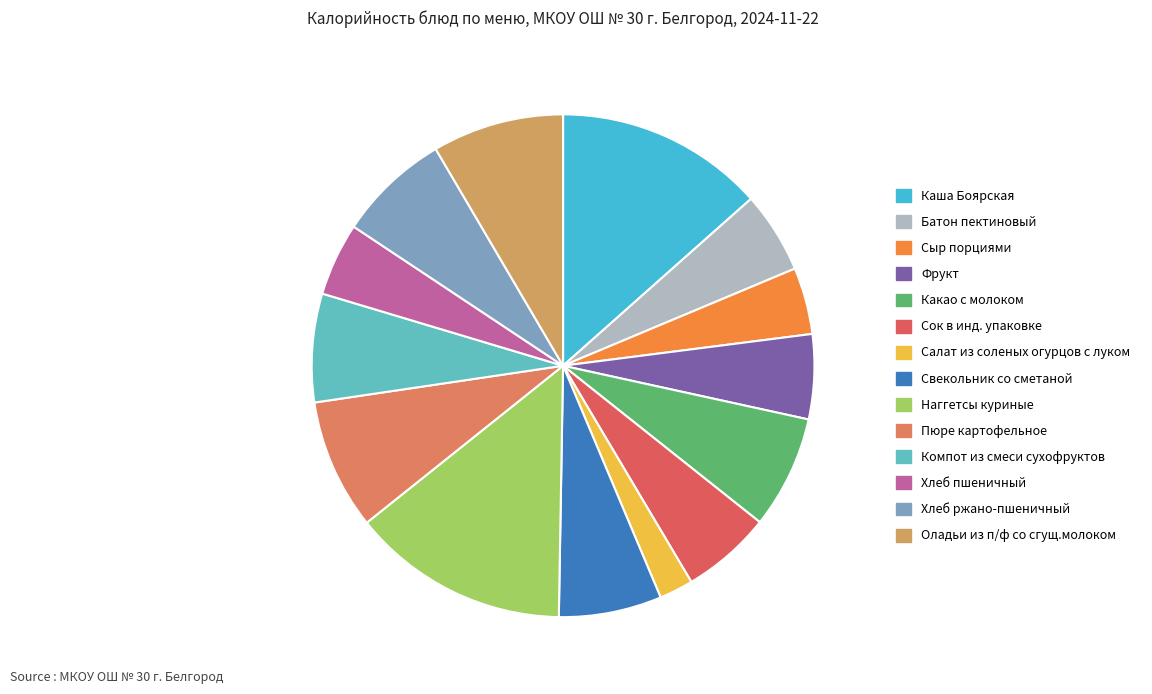

Is there any slice that represents more than half of the pie?

No